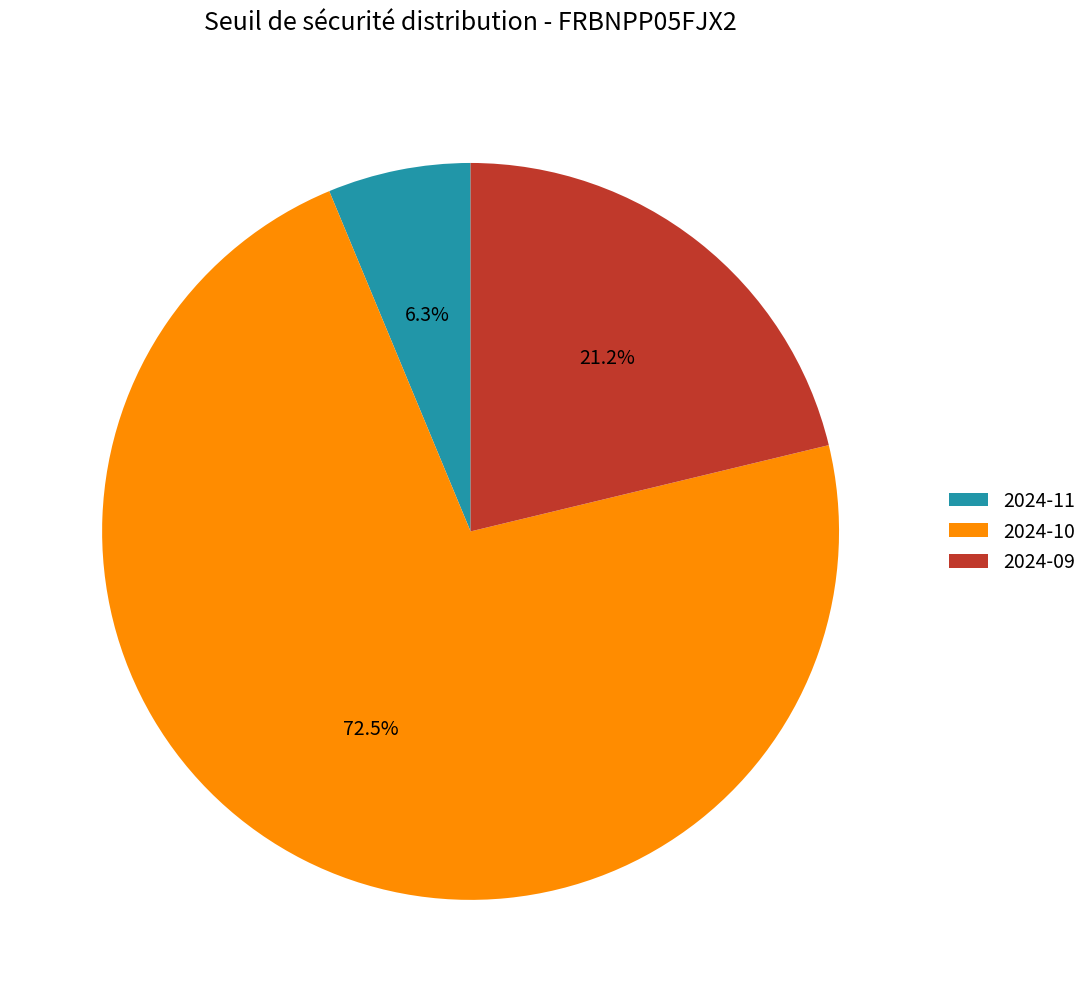

What percentage is NOT represented by 2024-11?

93.7%